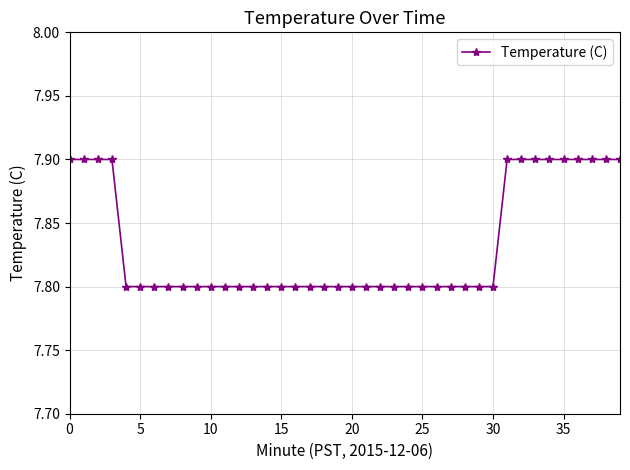

Count the number of data series in this chart.

1